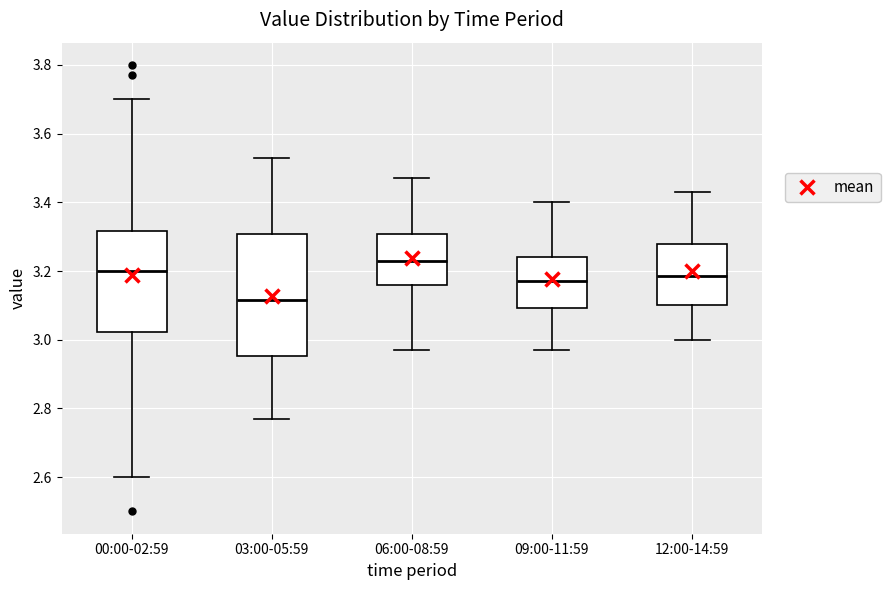

Which box has the highest median line?

06:00-08:59